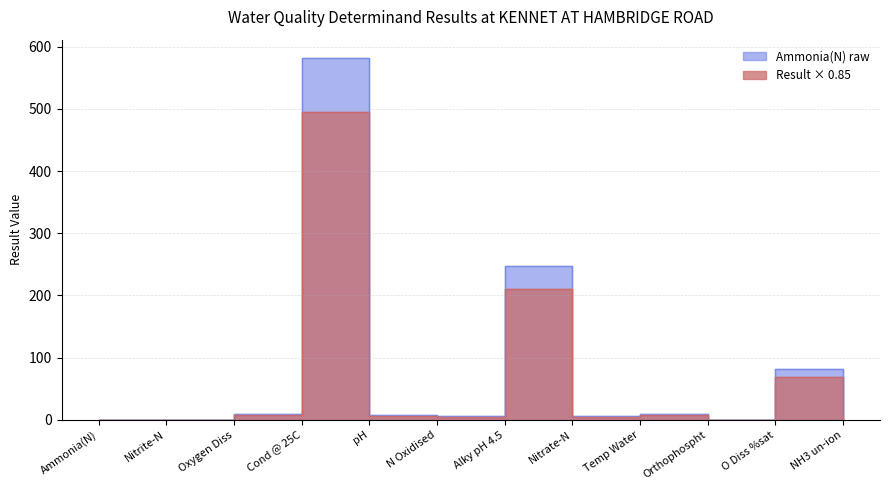

What is the label of the 6th point from the right?

Alky pH 4.5